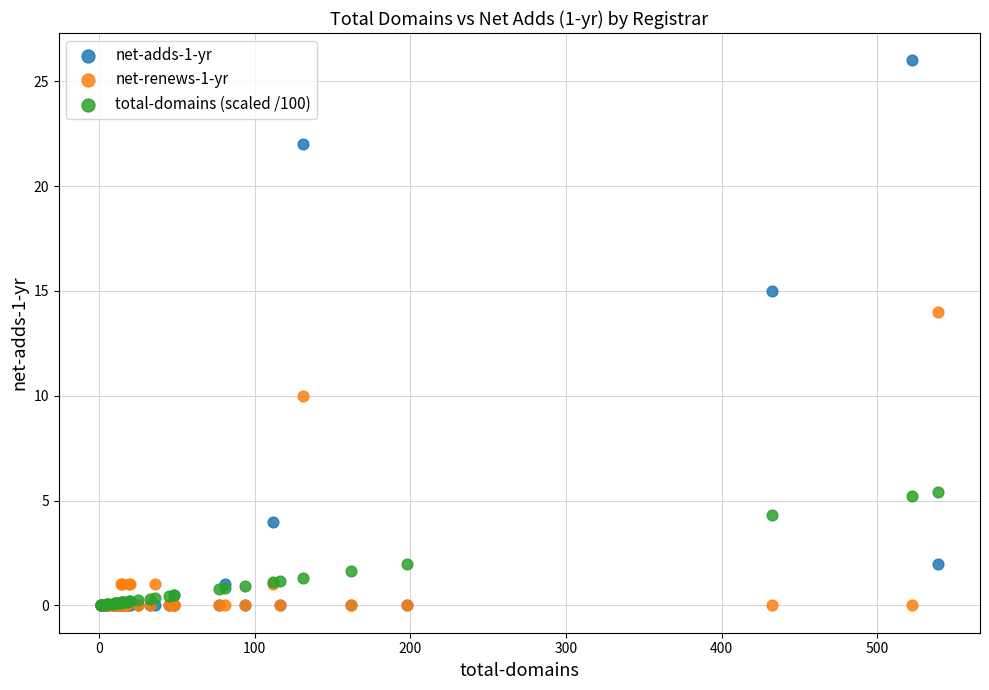

Which series contains the highest Y value?

net-adds-1-yr